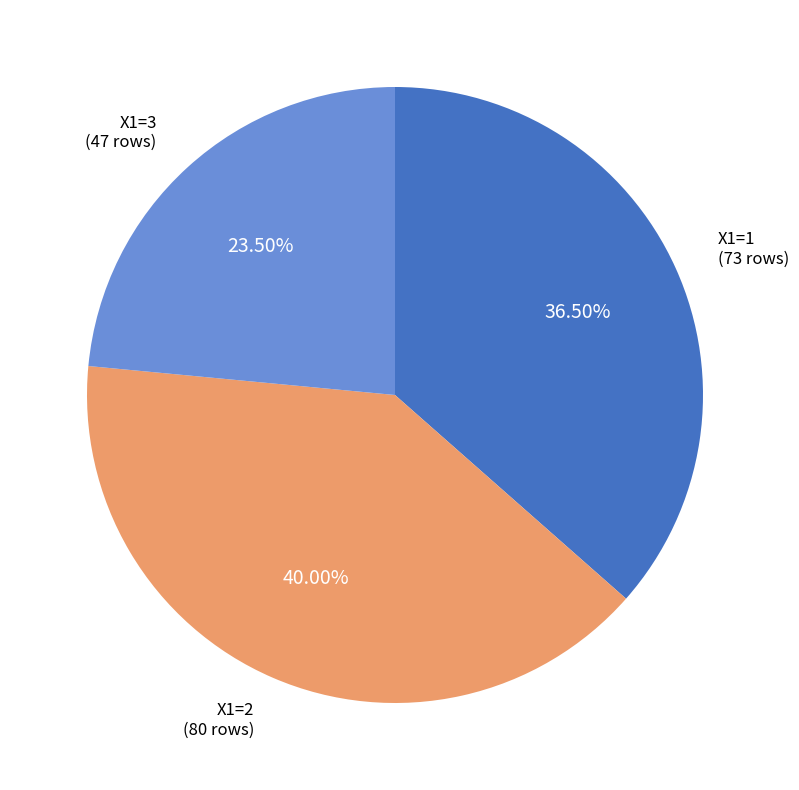

Does any single category account for the majority?

No